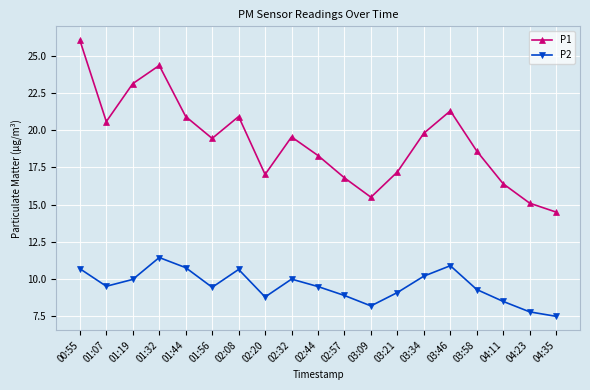

True or false: P2 has a value of 5.6 at 03:46.

False